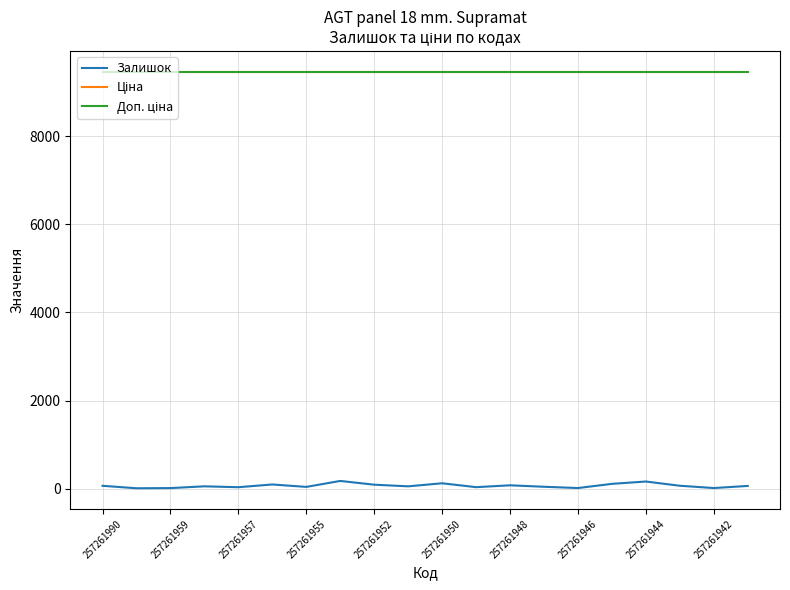

List the series in order of their peak value, lowest first.

Залишок, Ціна, Доп. ціна